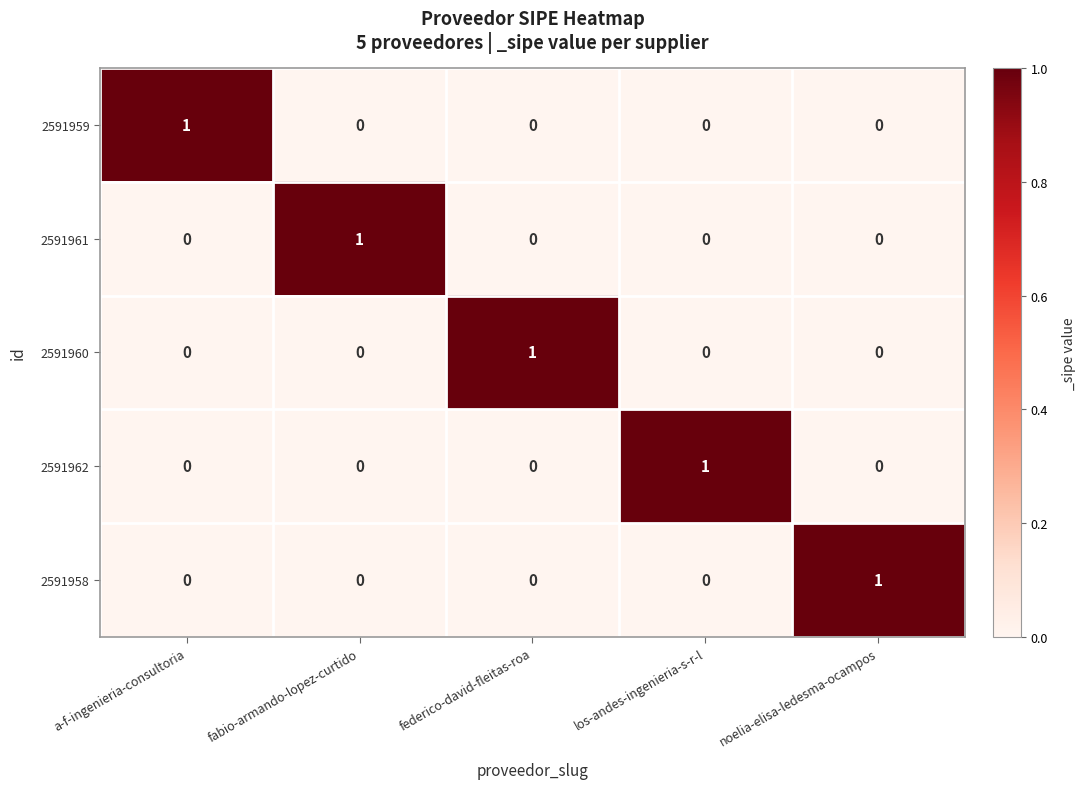

How many series are shown in this chart?

5